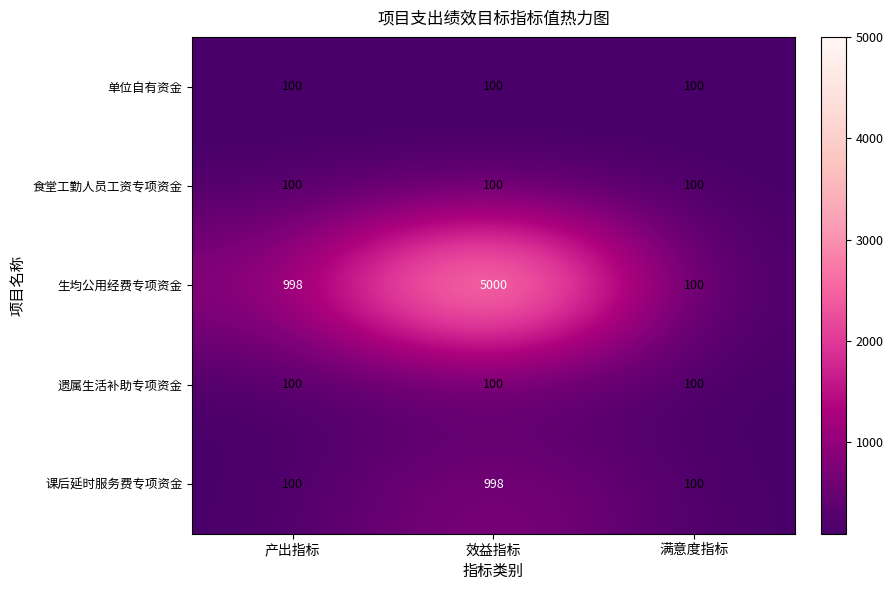

What is the difference between the 生均公用经费专项资金 values at 满意度指标 and 效益指标?

4900